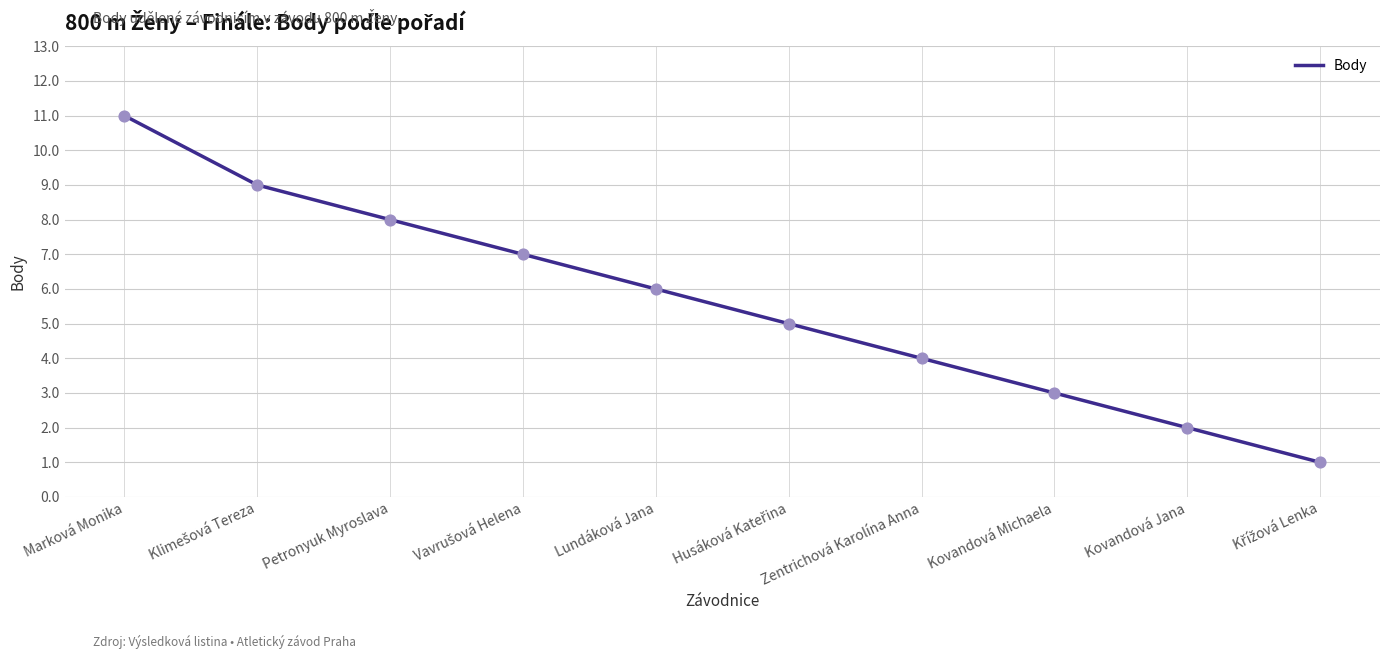

What is the change in value from Petronyuk Myroslava to Kovandová Michaela?

-5